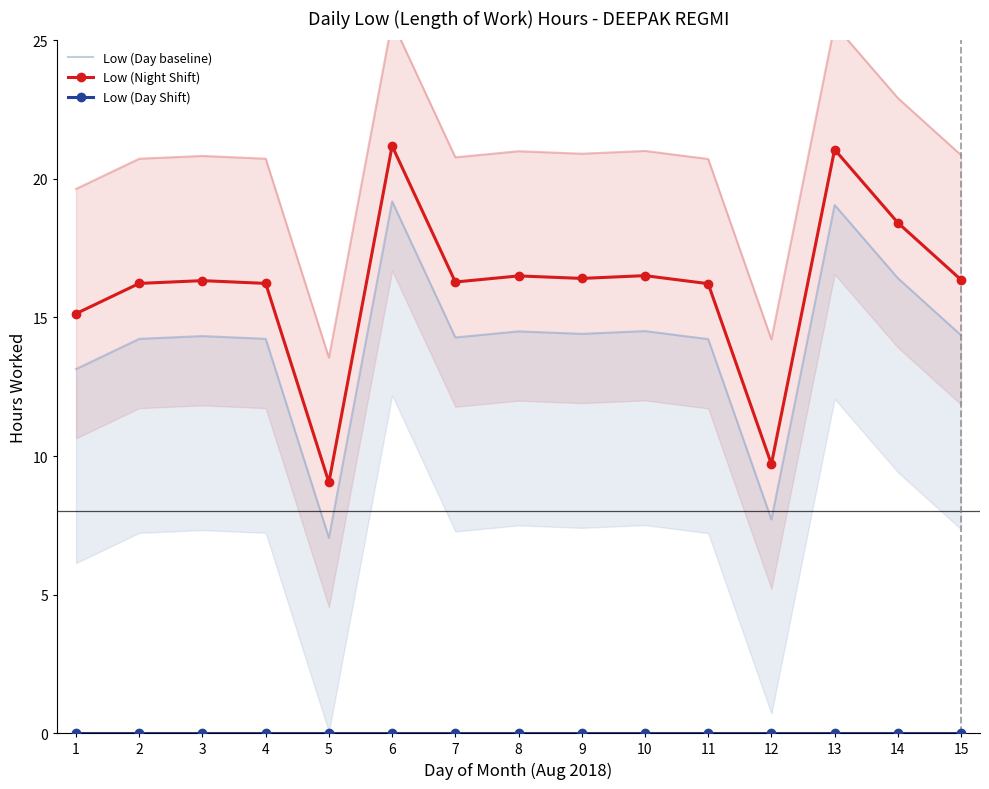

What are all the series names shown in the legend?

Low (Day baseline), Low (Night Shift), Low (Day Shift)